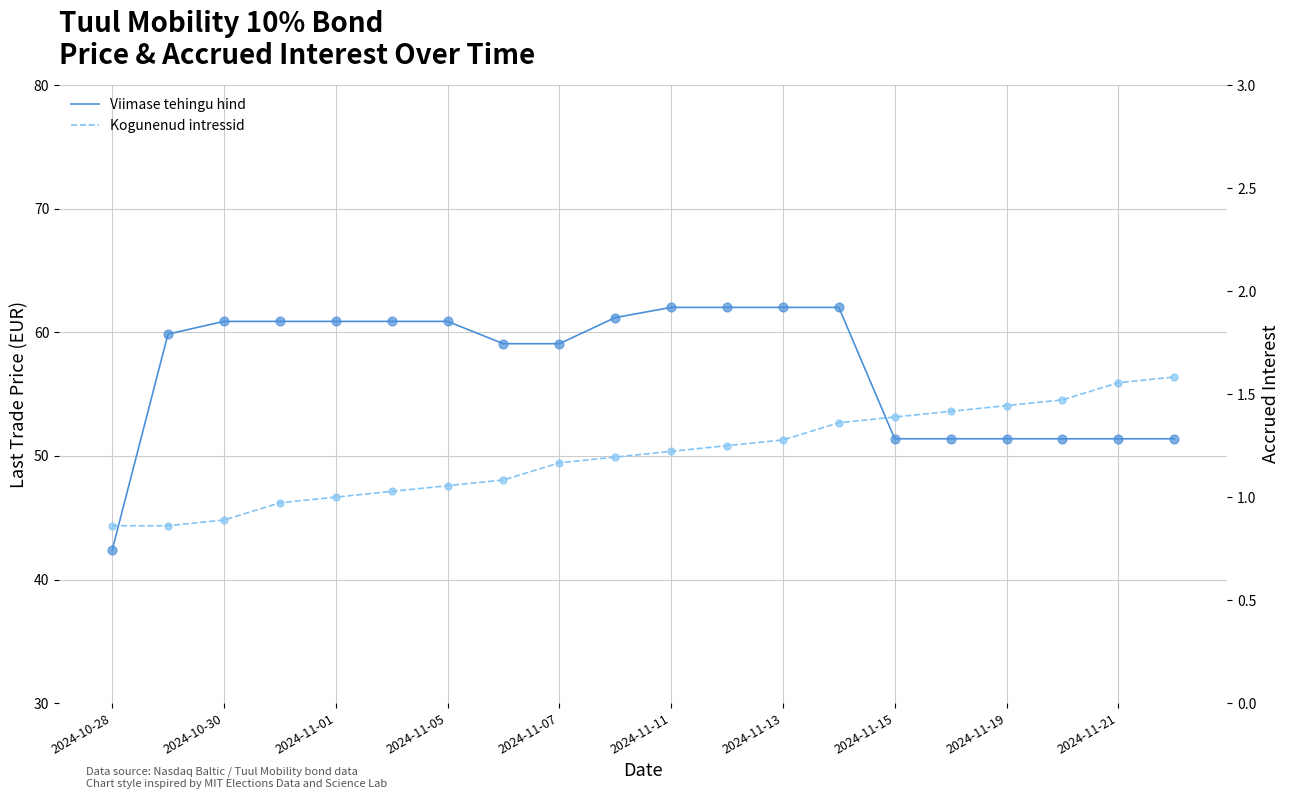

Which series has the largest Y range (max minus min)?

Viimase tehingu hind